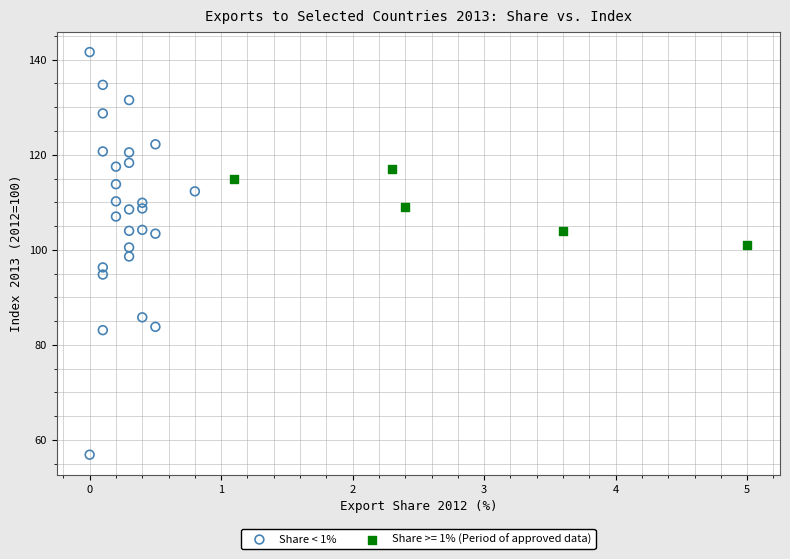

Which series contains the lowest Y value?

Share < 1%